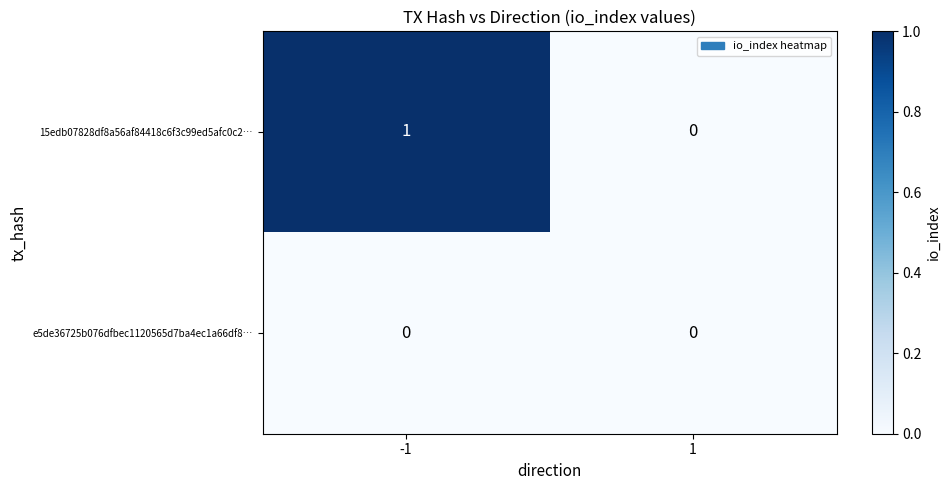

List the series in order of their peak value, highest first.

15edb07828df8a56af84418c6f3c99ed5afc0c2…, e5de36725b076dfbec1120565d7ba4ec1a66df8…